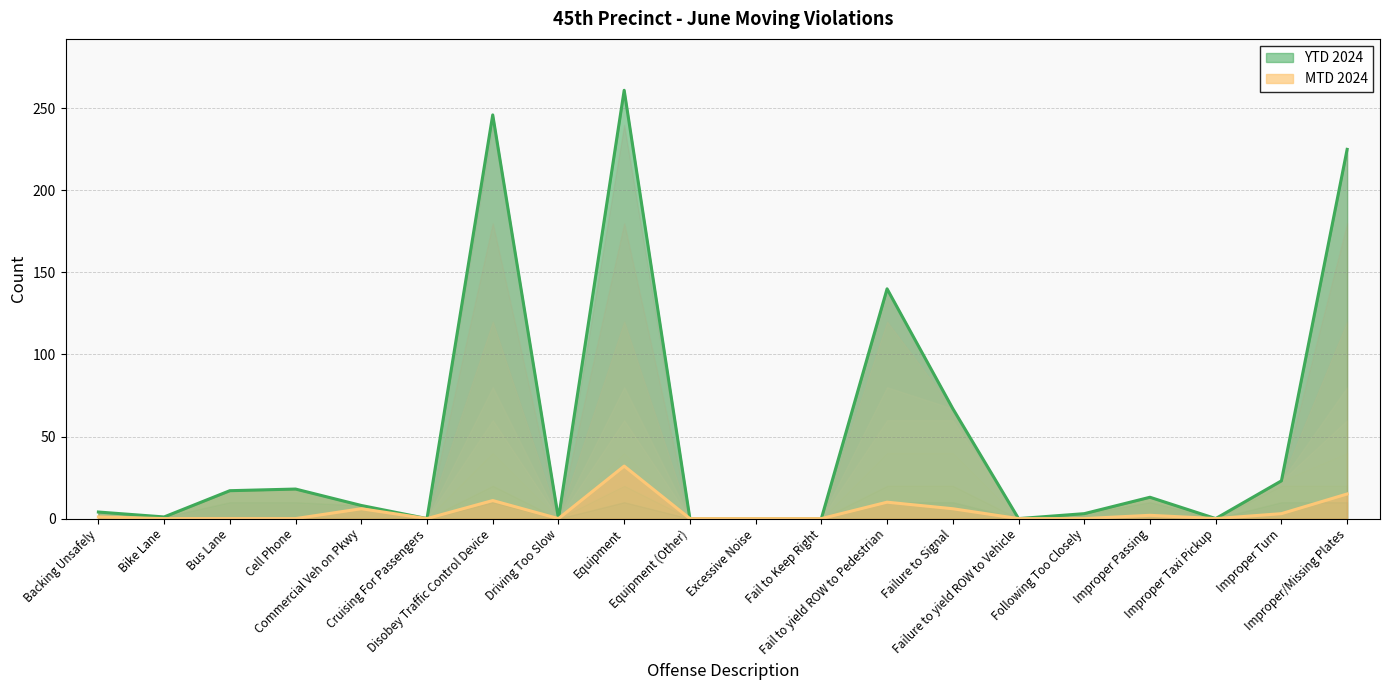

Reading left to right, list all the values displayed in this chart.

MTD 2024: 1	0	0	0	6	0	11	0	32	0	0	0	10	6	0	0	2	0	3	15
YTD 2024: 4	1	17	18	8	0	246	0	261	0	0	0	140	67	0	3	13	0	23	225